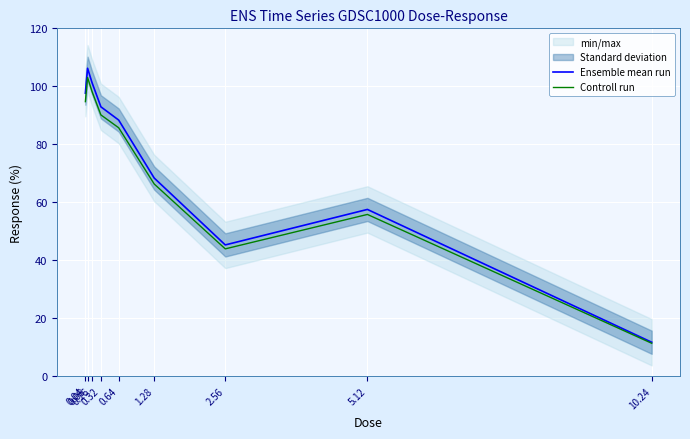

How many interior local valleys does the Controll run series have?

1